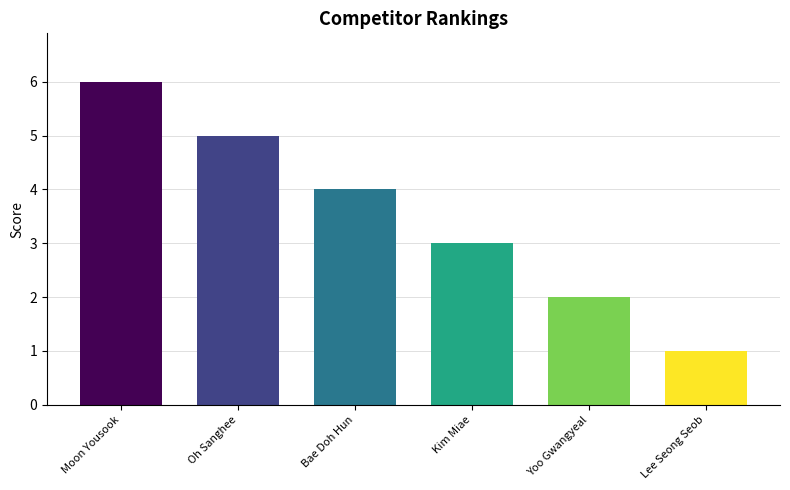

What is the label of the 3rd bar from the left?

Bae Doh Hun